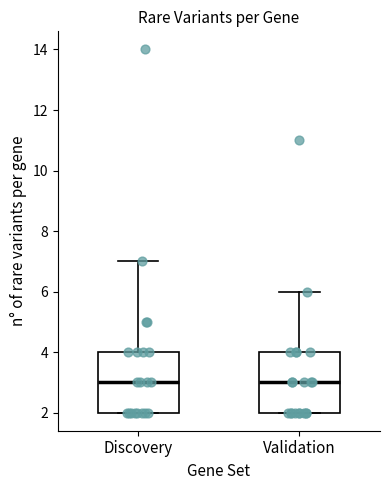

Reading left to right, read every box against the y-axis: the position of its median line, the range the box covers, and the ends of its whiskers. The values are not printed on the chart, so give them approximately, as read against the axis.

Discovery: median 3, box 2 to 4, whiskers 2 to 7
Validation: median 3, box 2 to 4, whiskers 2 to 6